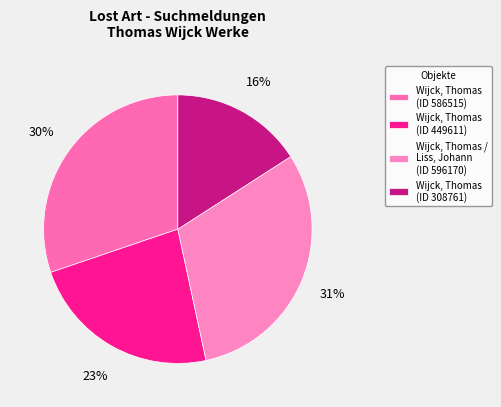

How many slices are in this pie chart?

4